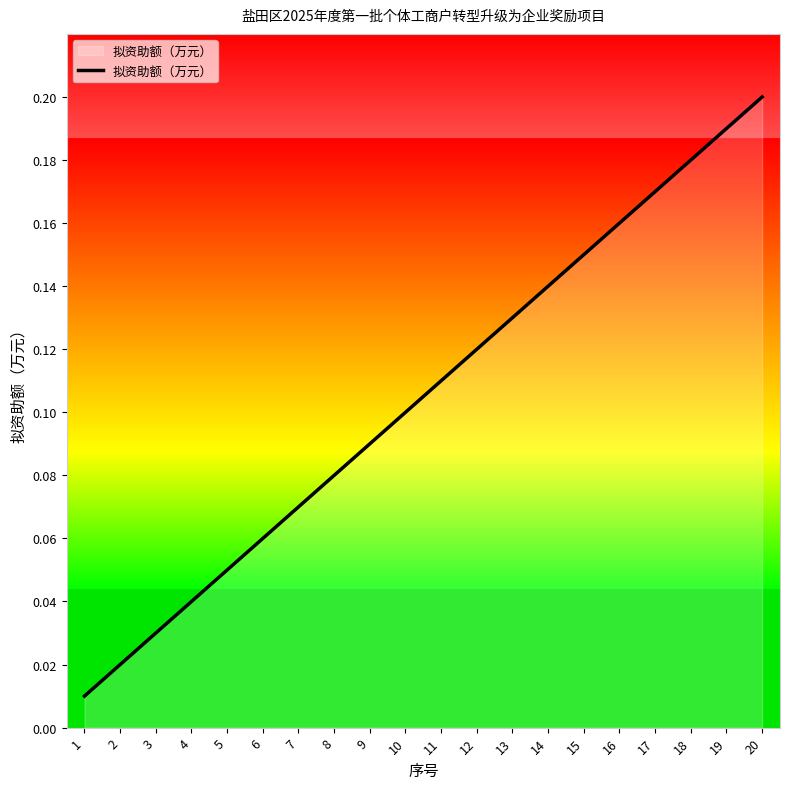

What is the change in value from 10 to 20?

+0.1